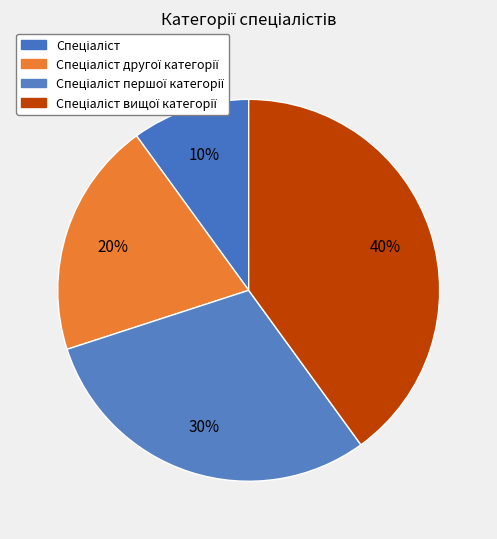

How many segments does this pie chart have?

4